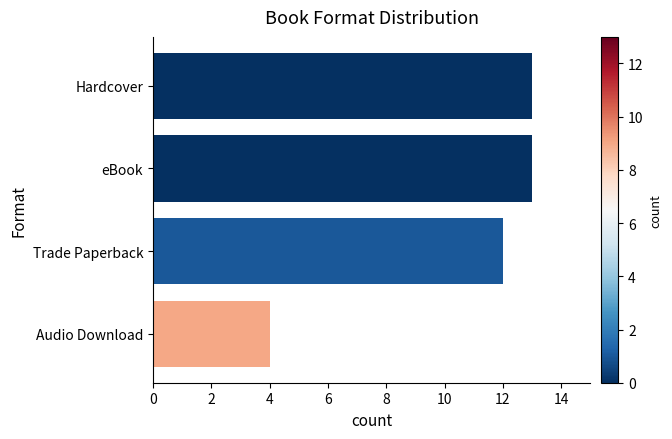

Reading bottom to top, transcribe all the data shown in this chart.

4	12	13	13